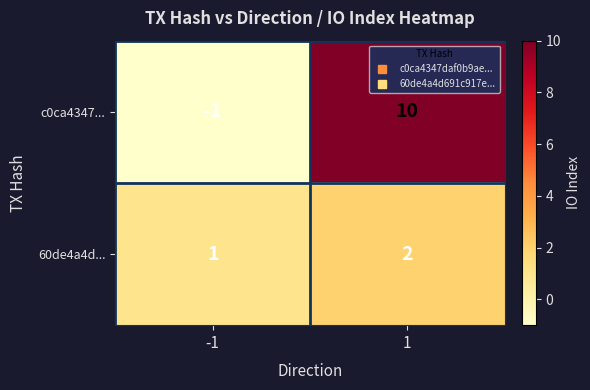

Rank the series at 1 from lowest to highest value.

60de4a4d..., c0ca4347...